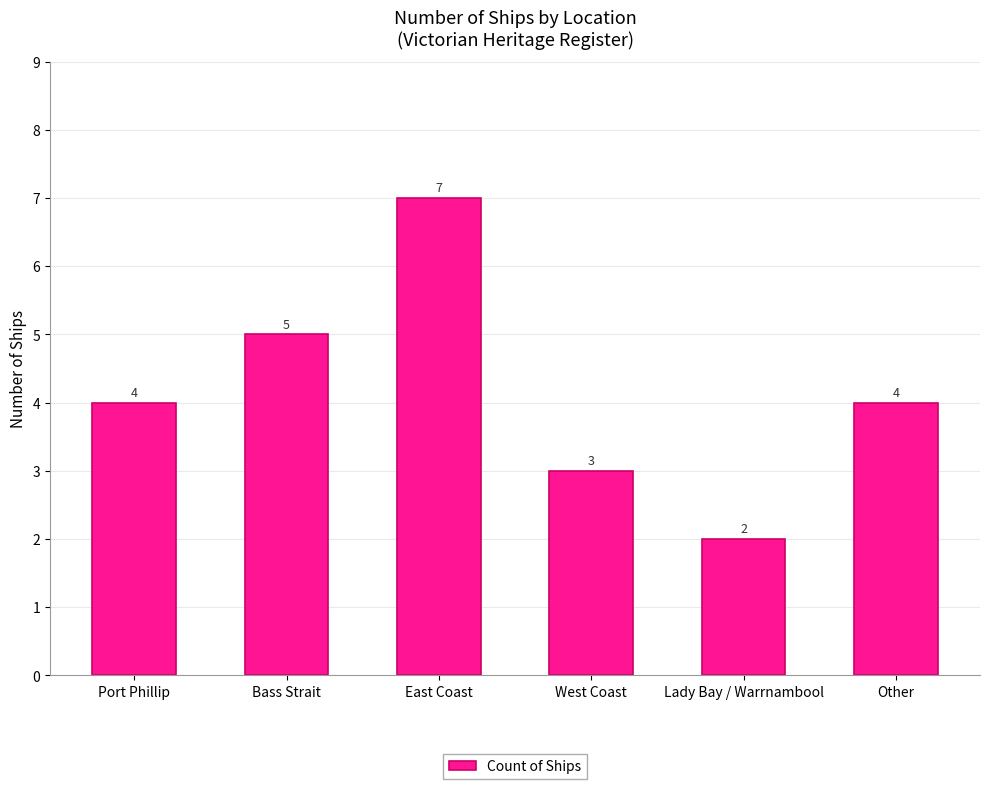

Count the number of categories in the chart.

6